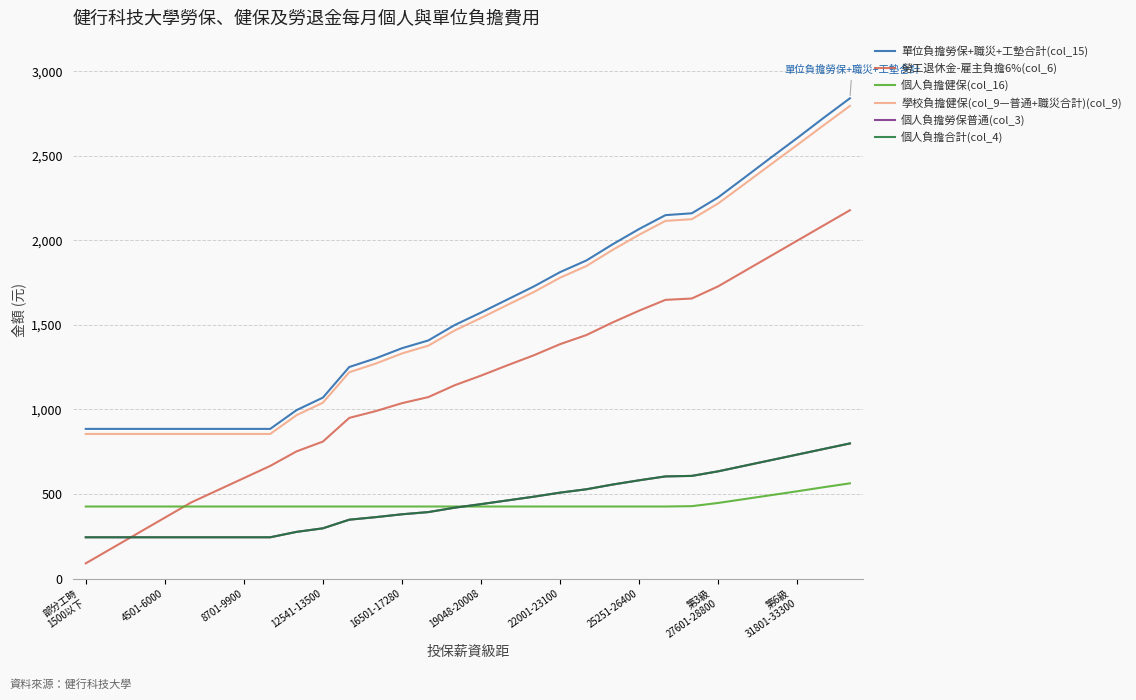

At how many categories does at least one series exceed 212?

30